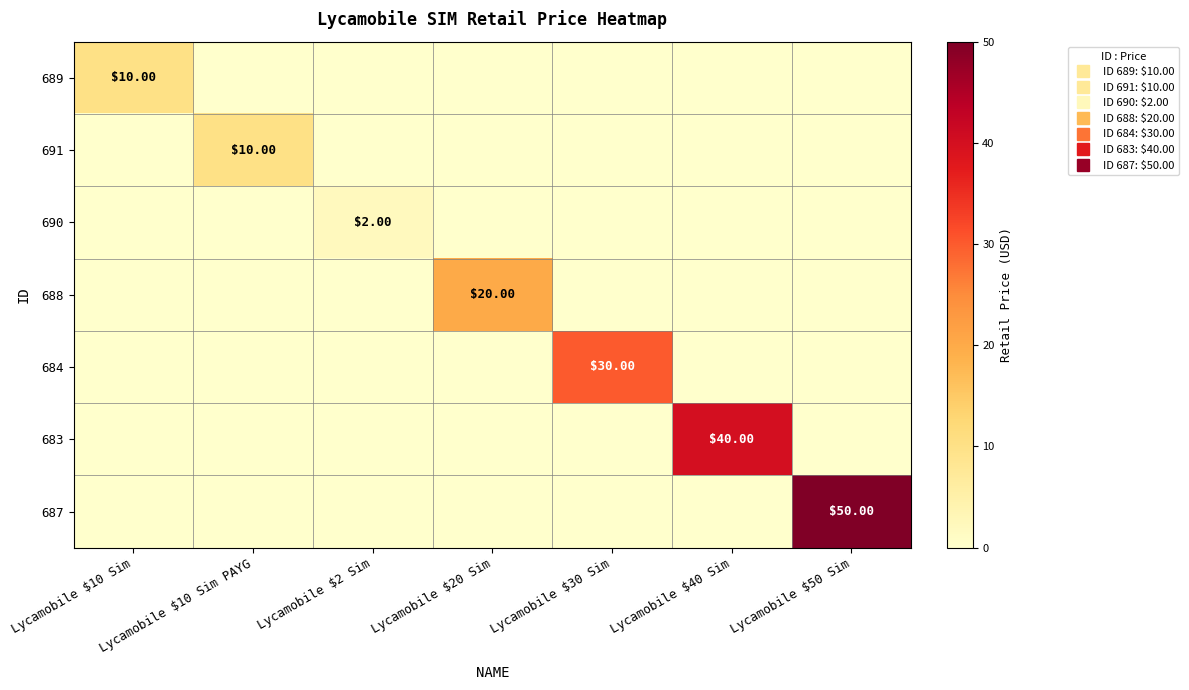

How many values in the 687 series exceed 0?

1